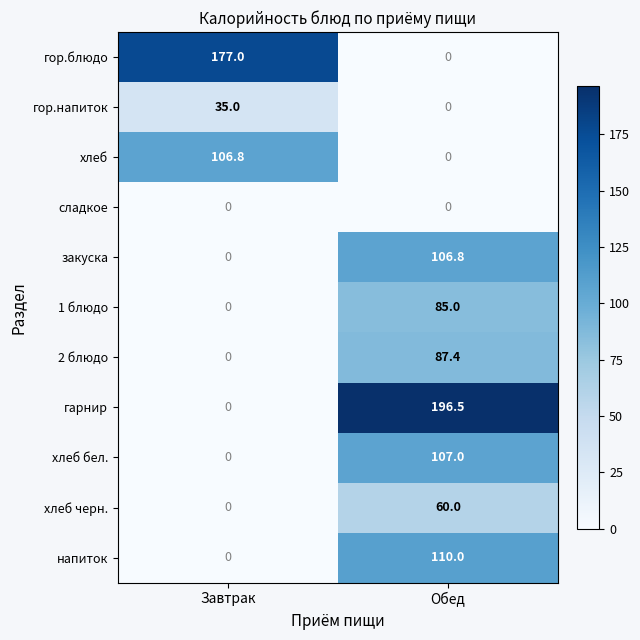

What is the sum of all хлеб черн. values?

60.0